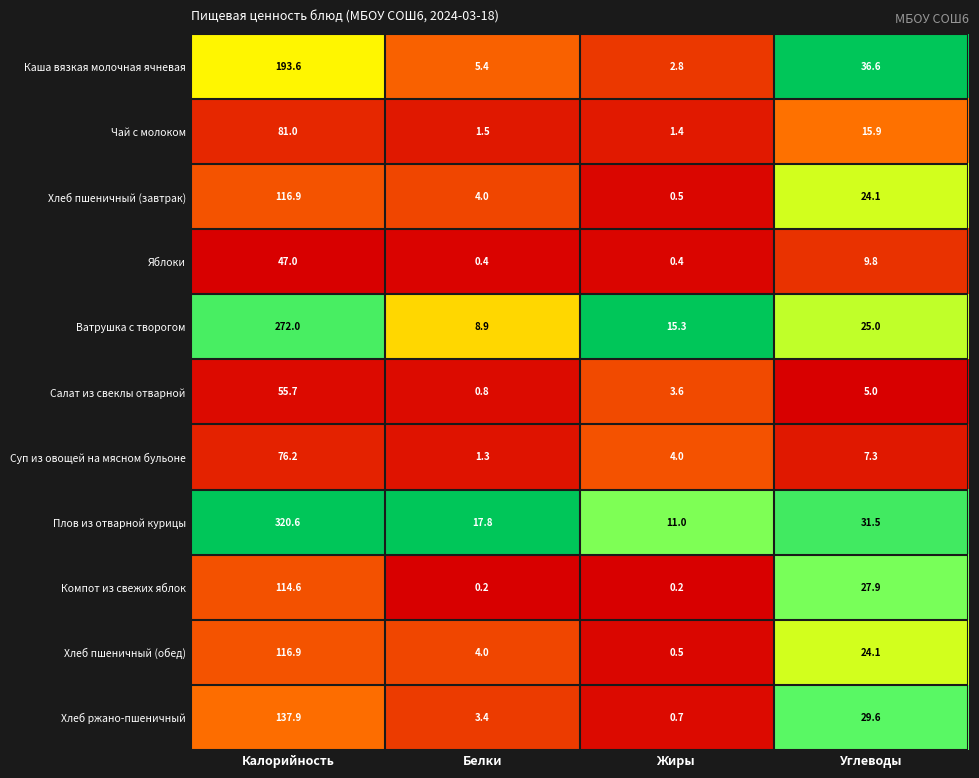

How many series are shown in this chart?

11